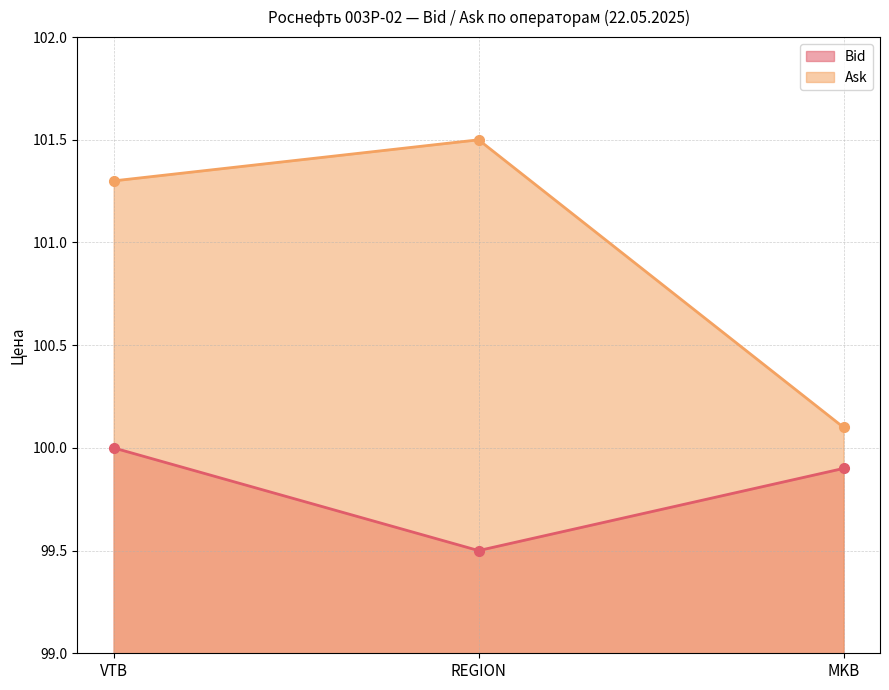

What is the label of the 3rd point from the left?

MKB